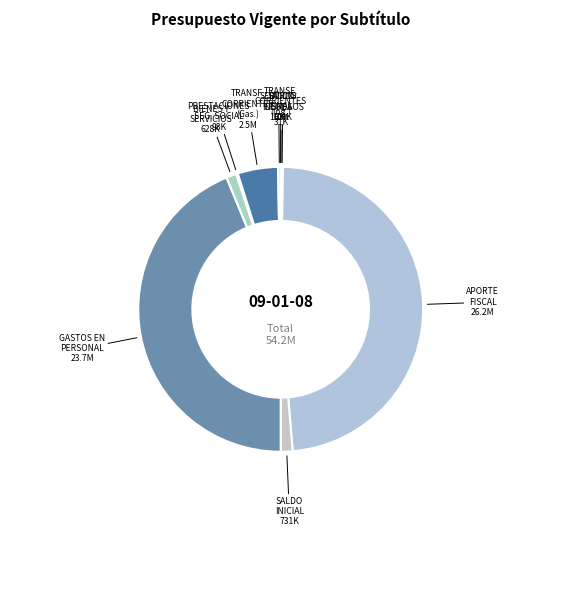

To the nearest percent, what is the average slice percentage?

10%